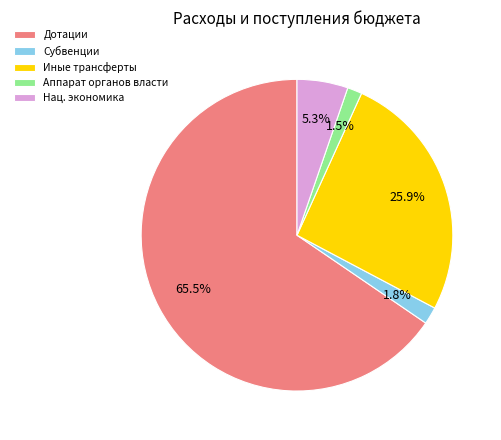

What portion of the pie excludes Субвенции?

98.2%